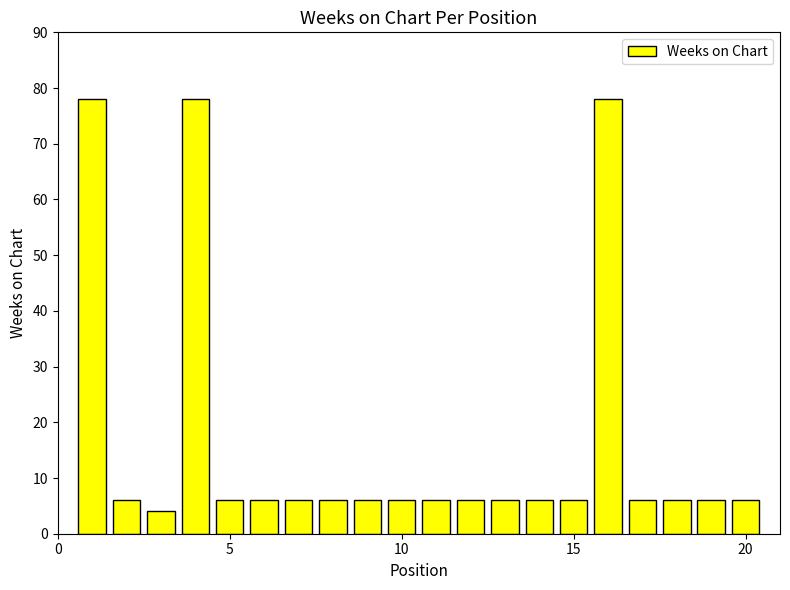

What is the difference between the second highest and second lowest values?

72